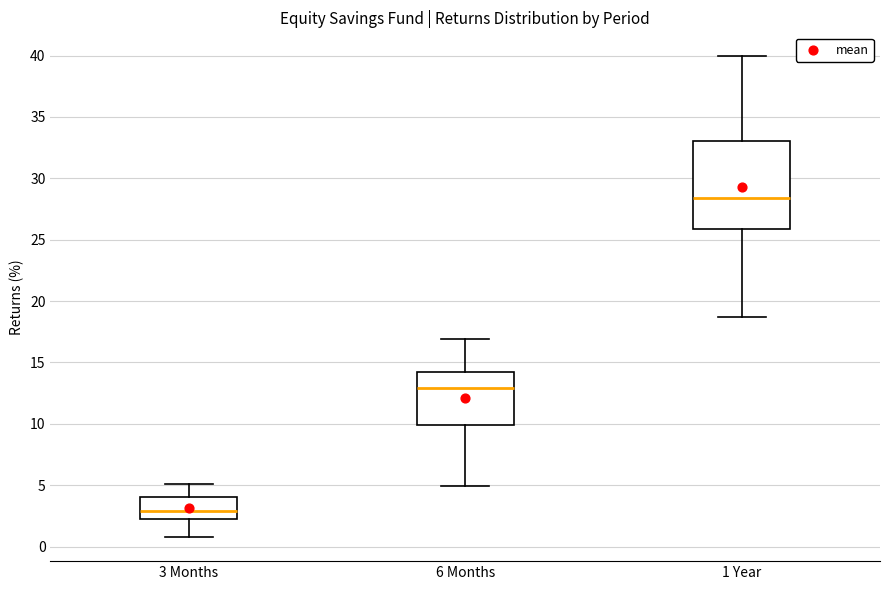

Which box's median line is the lowest?

3 Months